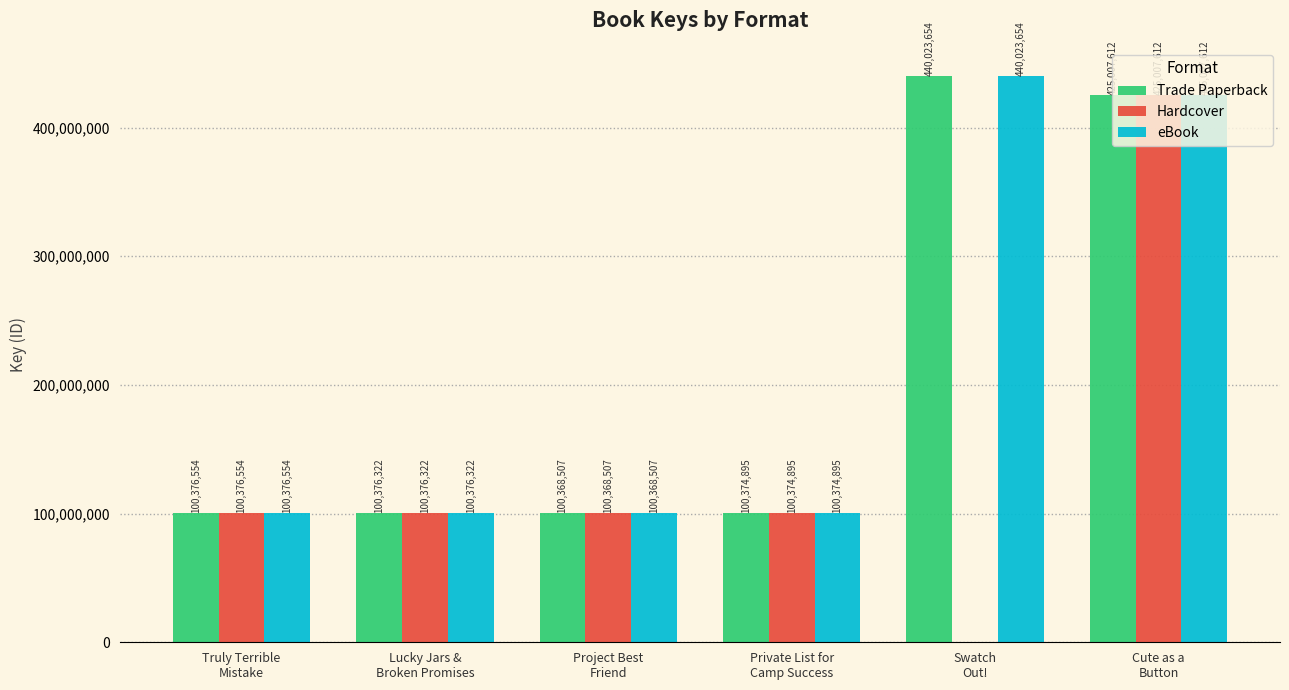

Reading left to right, transcribe all the data shown in this chart.

Trade Paperback: 100376554	100376322	100368507	100374895	440023654	425007612
Hardcover: 100376554	100376322	100368507	100374895	0	425007612
eBook: 100376554	100376322	100368507	100374895	440023654	425007612